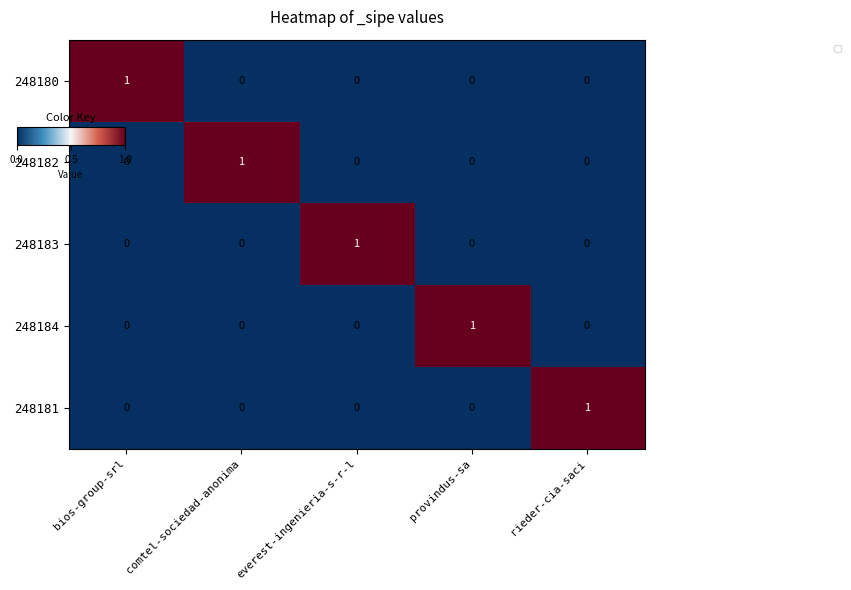

Count the 248183 values in the range 0 to 1.

5